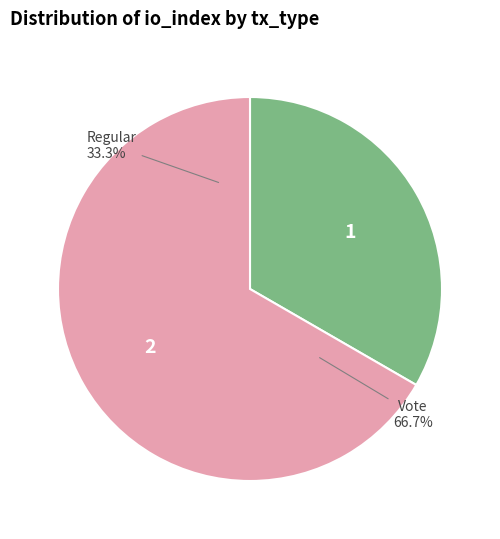

What percentage is NOT represented by Vote?

33.3%